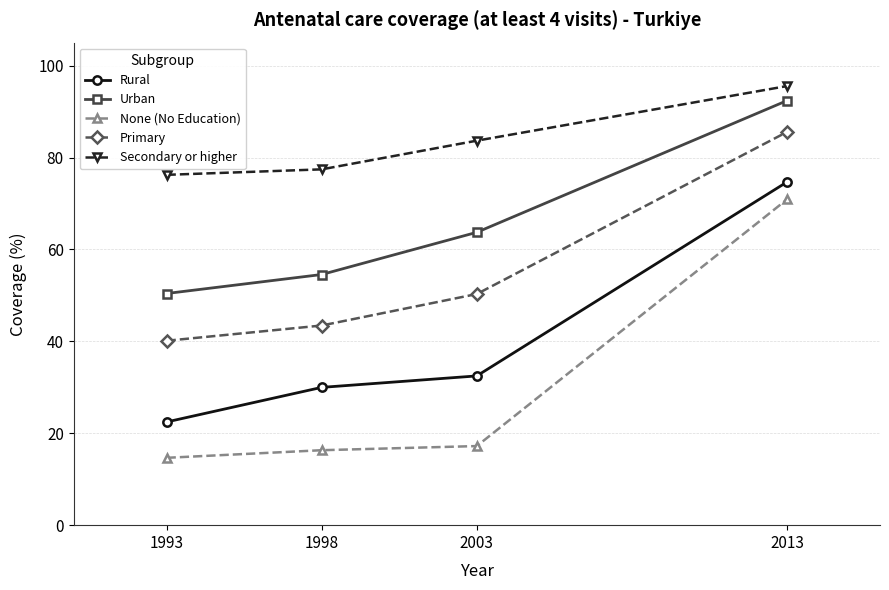

Reading right to left, what are all the values shown in this chart?

Rural: 74.7	32.5	30.0	22.5
Urban: 92.4	63.7	54.5	50.4
None (No Education): 70.9	17.2	16.3	14.7
Primary: 85.6	50.3	43.4	40.1
Secondary or higher: 95.5	83.7	77.4	76.2